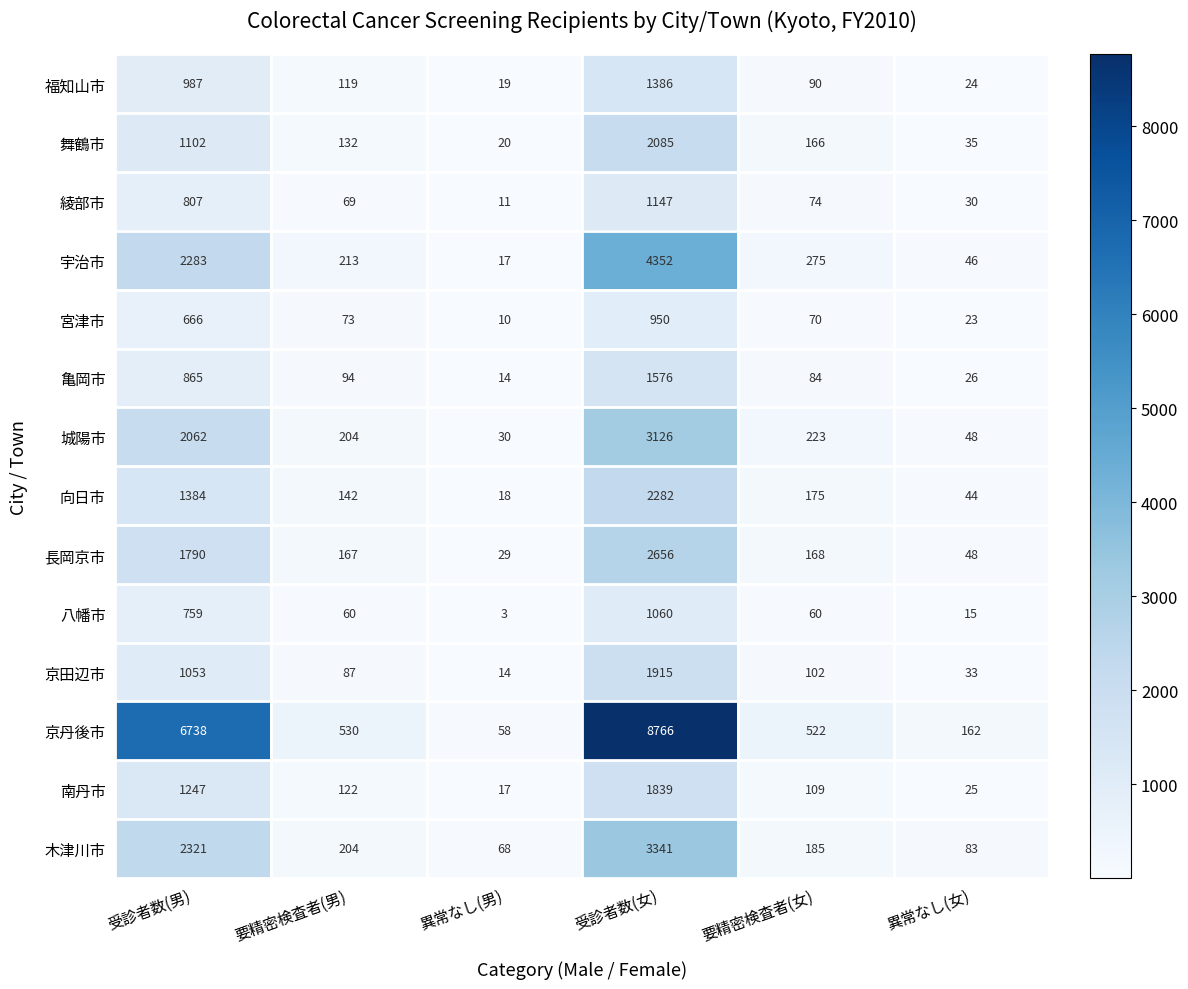

Which series has the largest range (max minus min)?

京丹後市